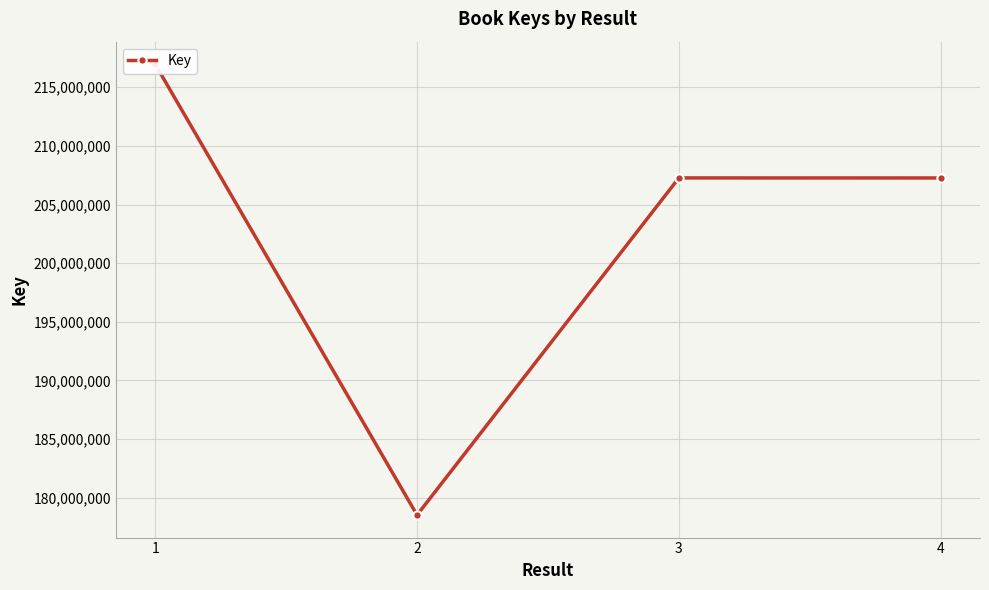

What is the minimum value shown in the chart?

178518108